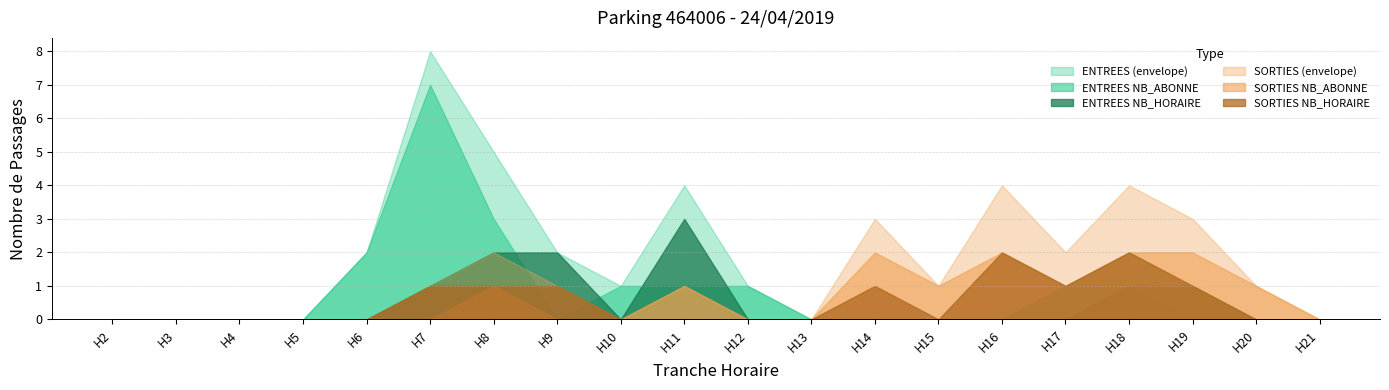

Which series has the widest spread of values?

ENTREES (envelope)